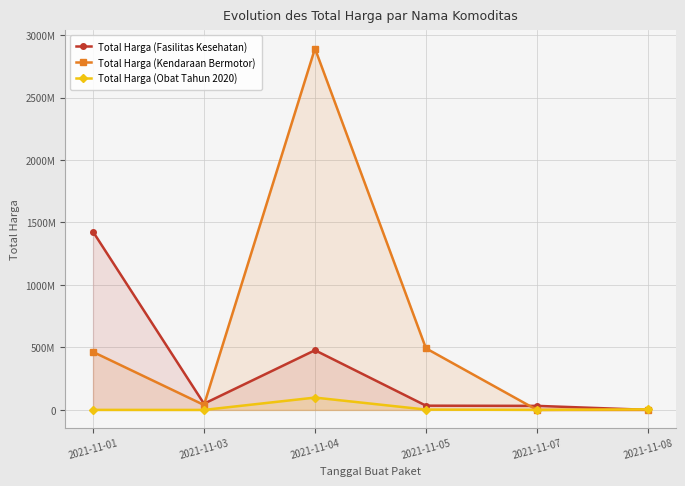

Reading left to right, list all the values displayed in this chart.

Total Harga (Fasilitas Kesehatan): 1425867900	49730040	477600000	34000000	32441200	577875
Total Harga (Kendaraan Bermotor): 464002100	39440000	2892122000	493000000	0	0
Total Harga (Obat Tahun 2020): 333600	78000	98772570	2772000	265000	4672200